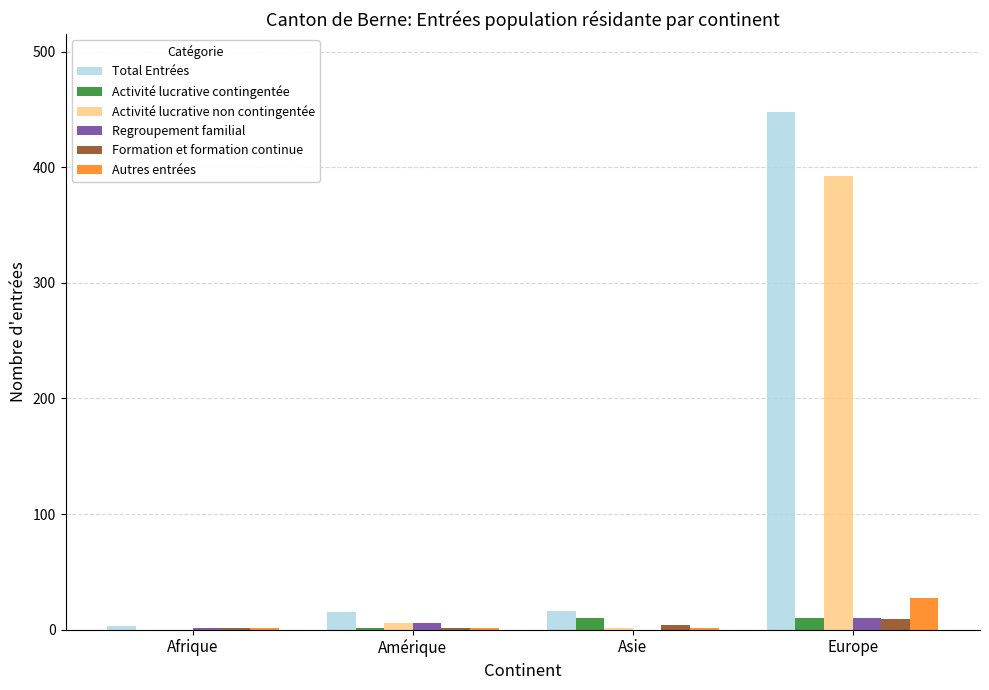

How many groups of bars are there?

4